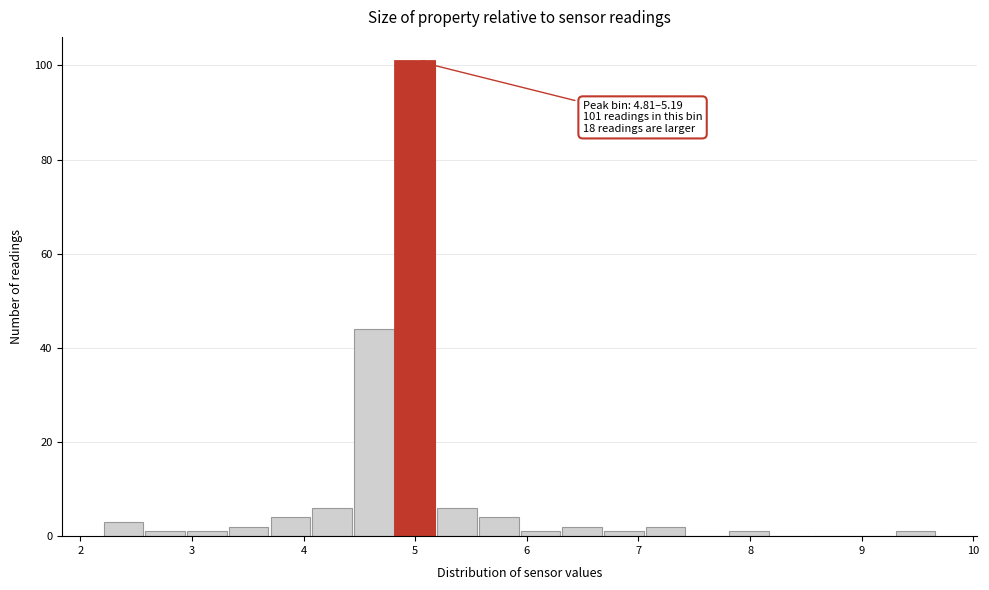

Read against the x-axis, roughly where is the centre of the tallest bar?

5.0